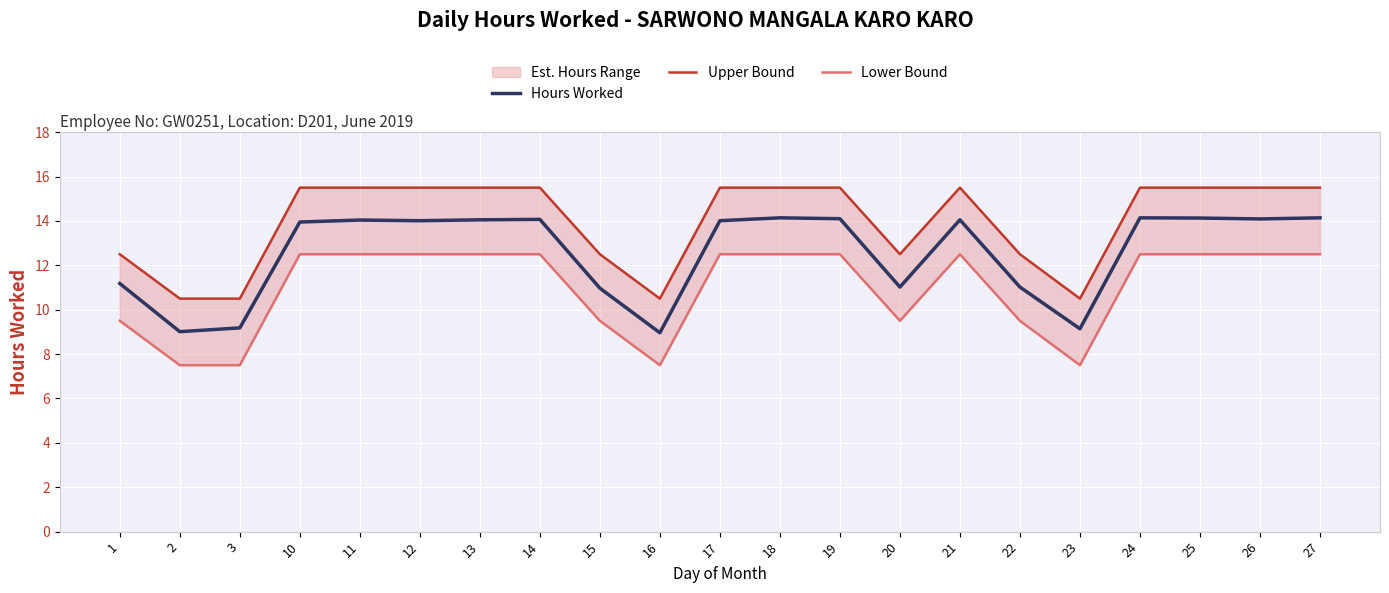

Which series has the largest total across all categories?

Upper Bound